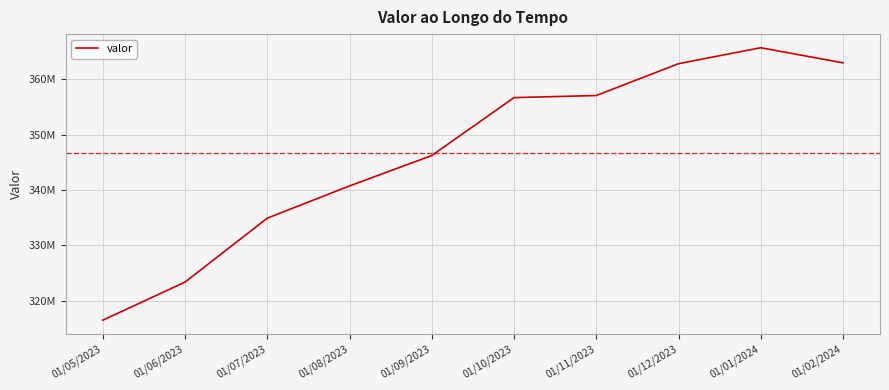

What is the average value?

346692888